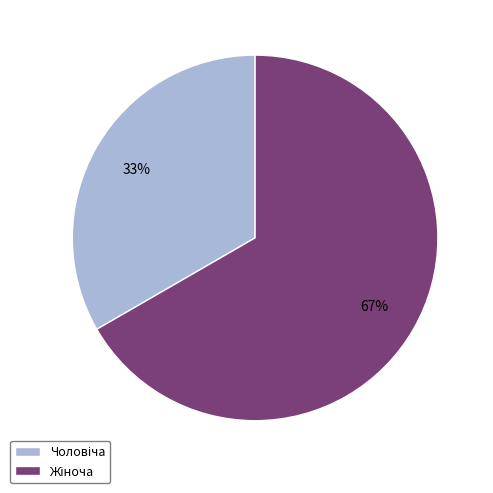

To the nearest percent, what is the average slice percentage?

50%